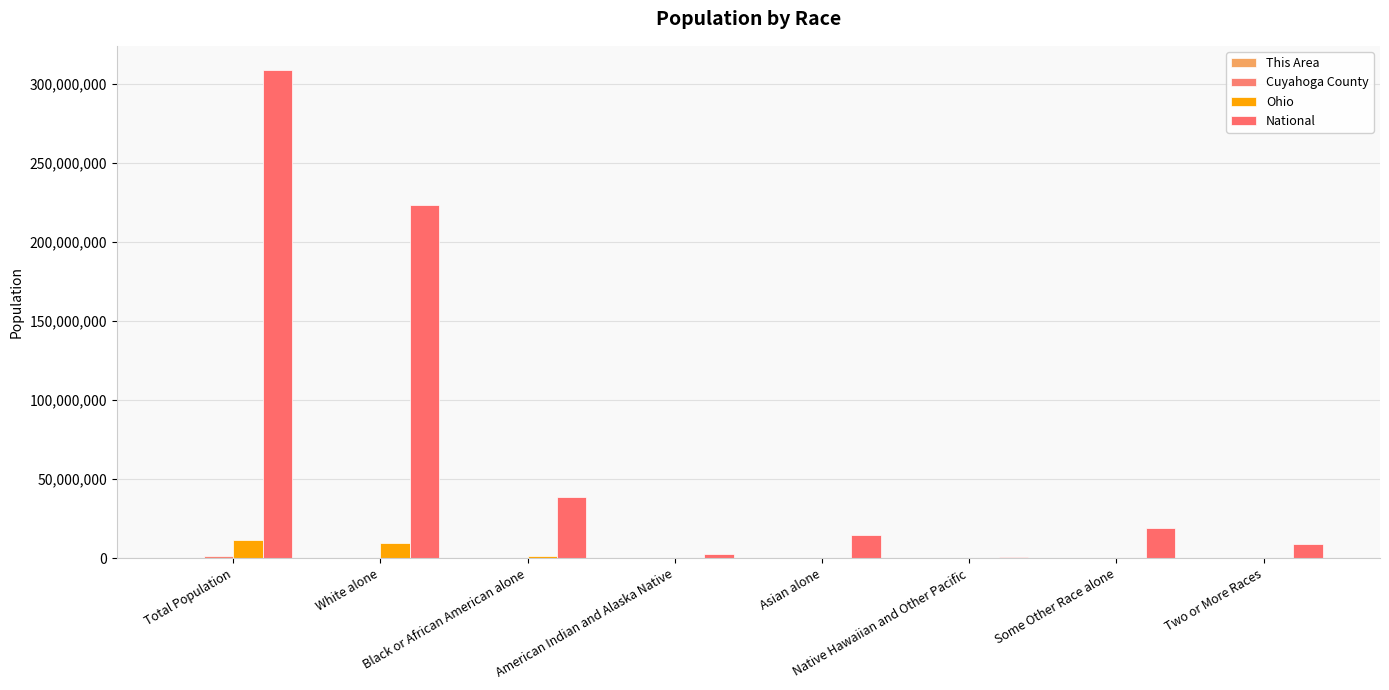

What is the total value across all series at Some Other Race alone?

19260741